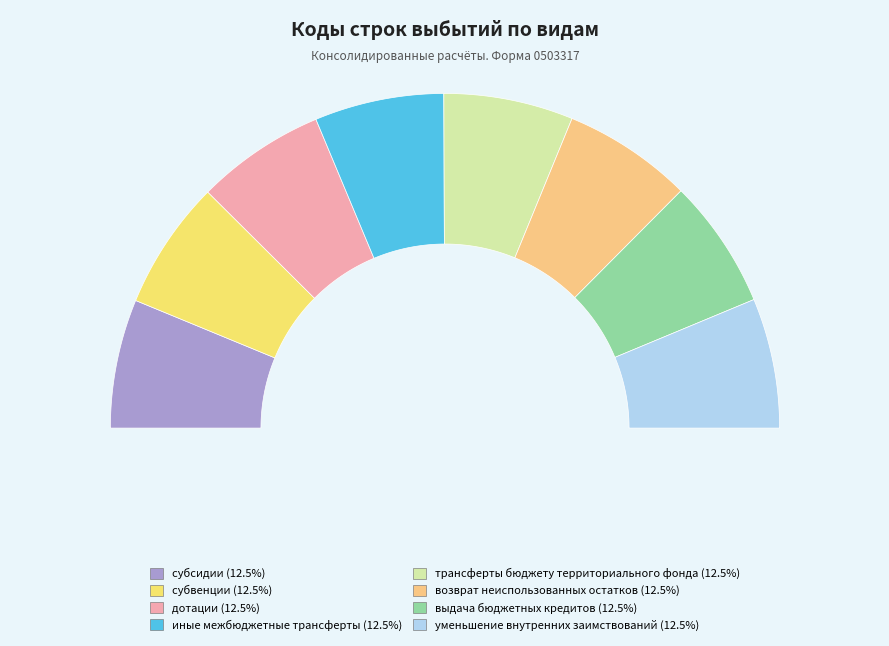

Which category has the biggest portion of the pie?

уменьшение внутренних заимствований